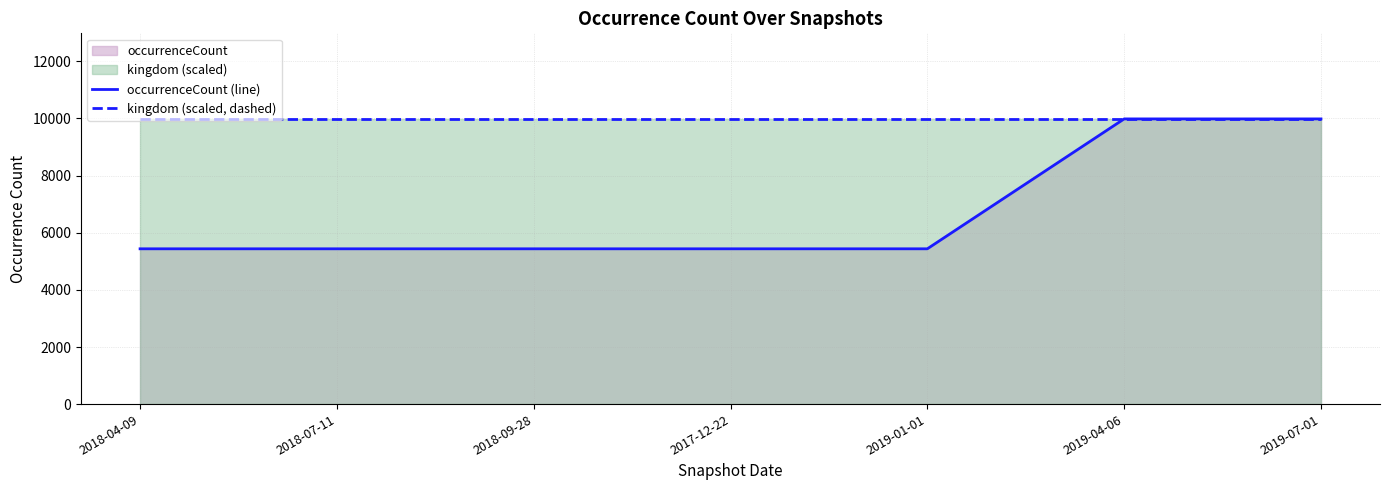

Which category has the lowest value across all series?

2018-04-09